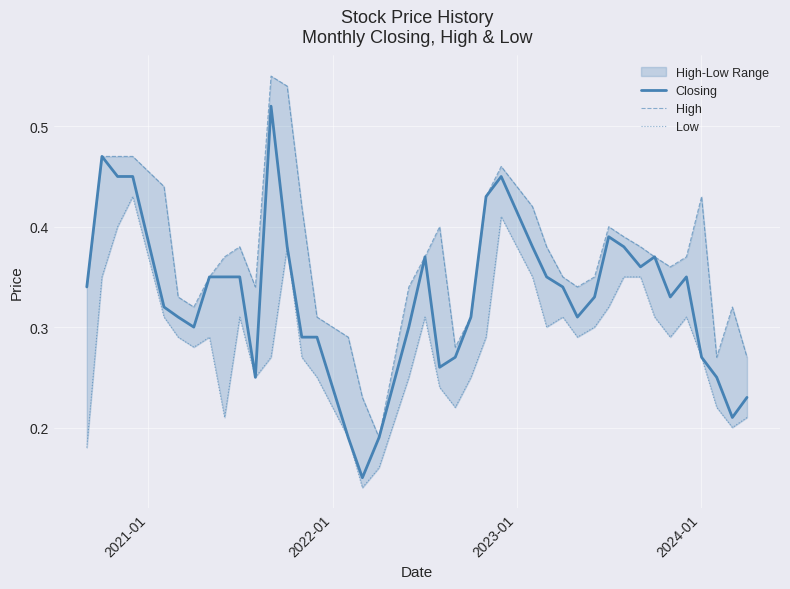

Which series has the largest total across all categories?

High